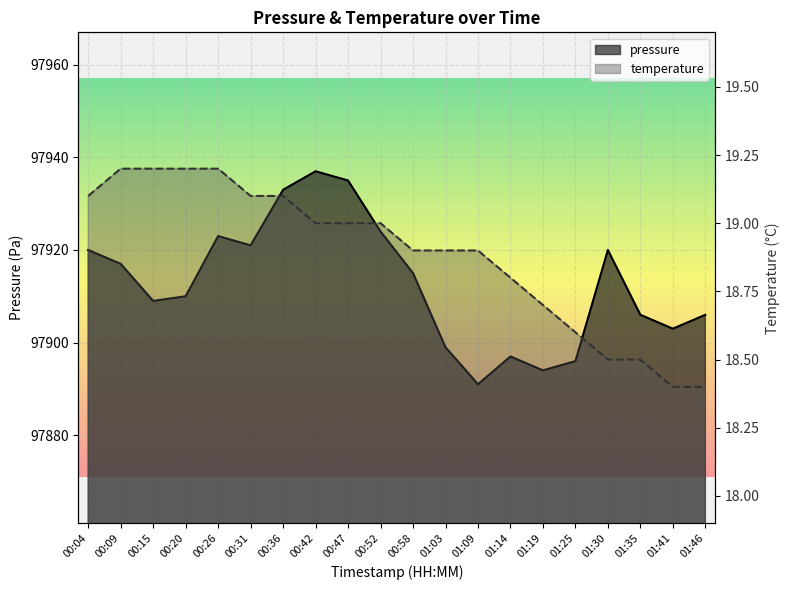

What is the difference between the maximum and minimum values in the pressure series?

46.0